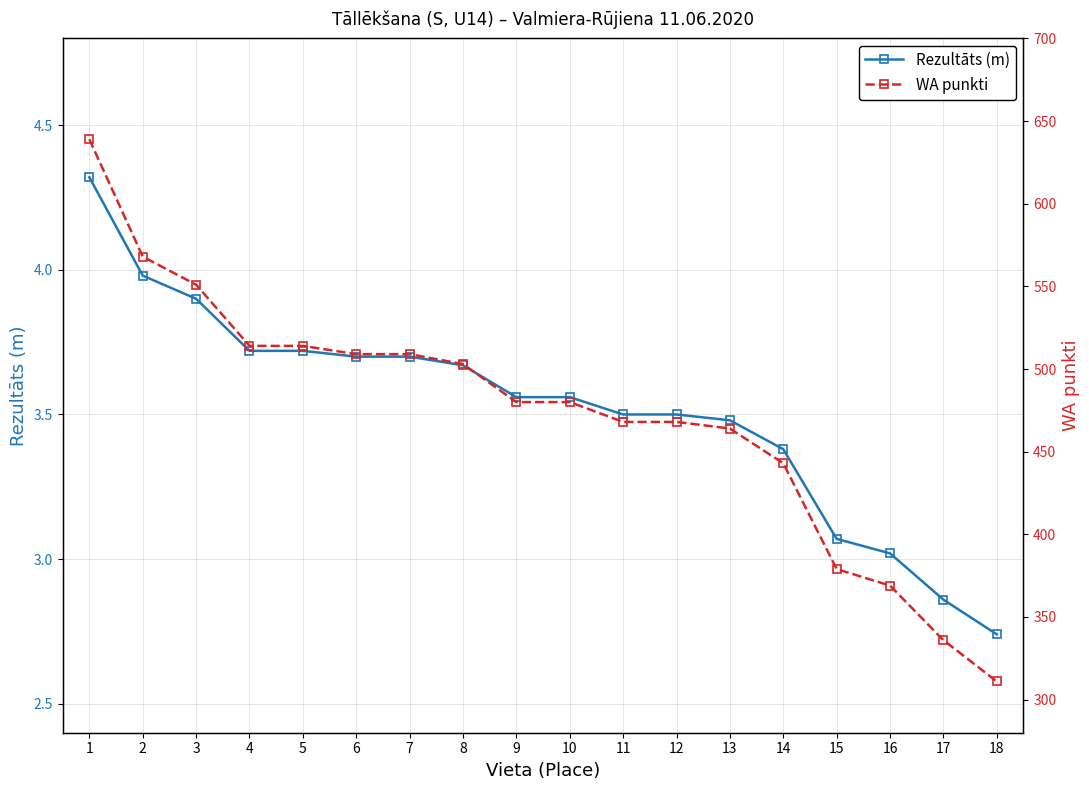

List the labels in order of Rezultāts (m) value, smallest first.

18, 17, 16, 15, 14, 13, 11, 12, 9, 10, 8, 6, 7, 4, 5, 3, 2, 1